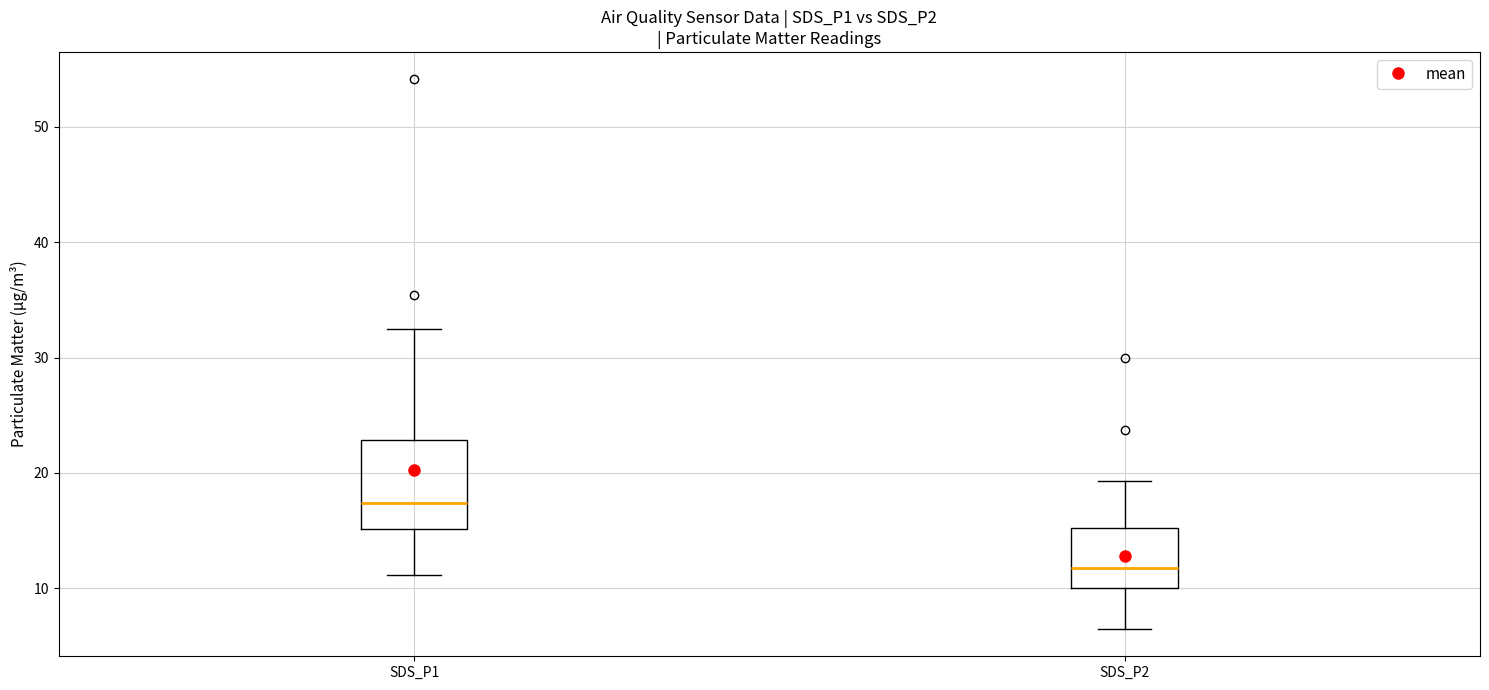

Which box's median line is the lowest?

SDS_P2